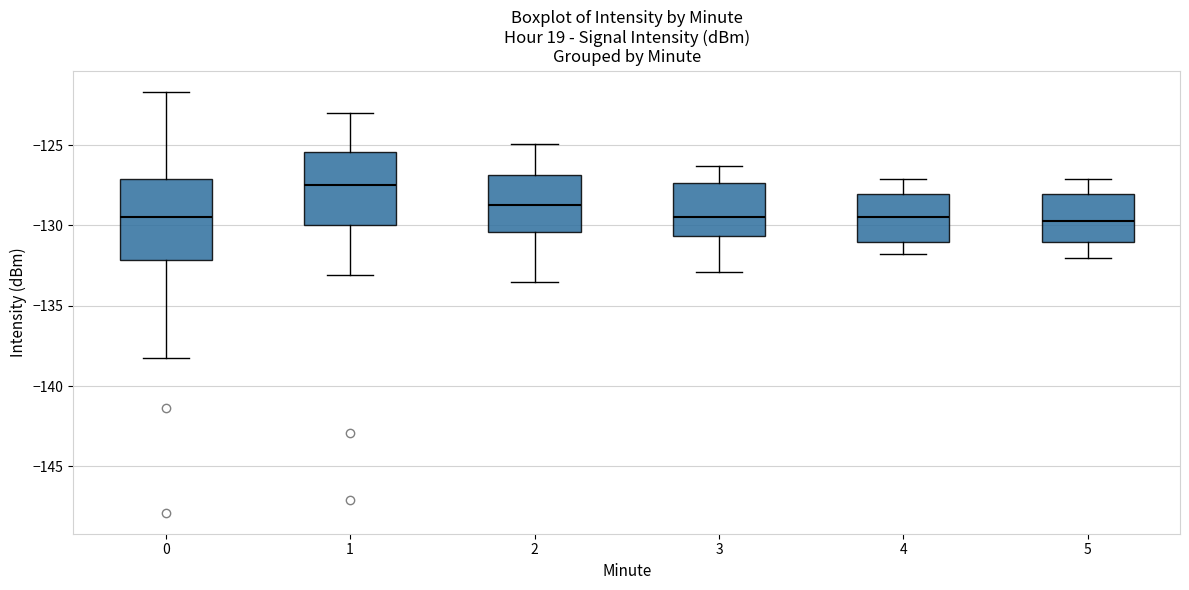

Reading left to right, transcribe this box plot: for each box, give where its median line is, the range the box spans, and where its two whiskers end, as read against the y-axis. The values are not printed on the chart, so give them approximately, as read against the axis.

0: median -129.5, box -132.0 to -127.0, whiskers -138.5 to -121.5
1: median -127.5, box -130.0 to -125.5, whiskers -133.0 to -123.0
2: median -128.5, box -130.5 to -127.0, whiskers -133.5 to -125.0
3: median -129.5, box -130.5 to -127.5, whiskers -133.0 to -126.5
4: median -129.5, box -131.0 to -128.0, whiskers -132.0 to -127.0
5: median -129.5, box -131.0 to -128.0, whiskers -132.0 to -127.0